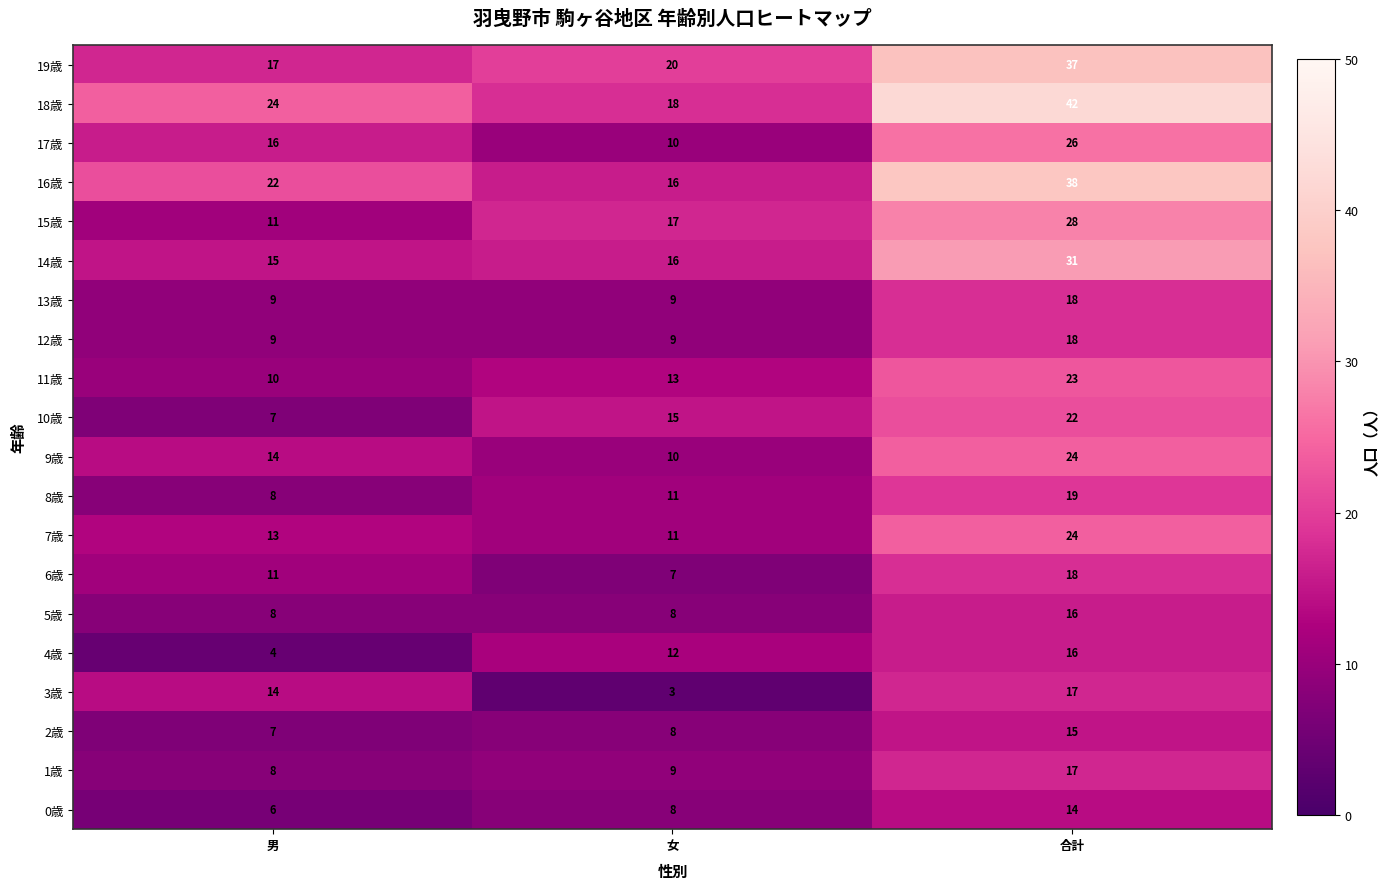

What is the approximate value of 0歳 at 合計?

14